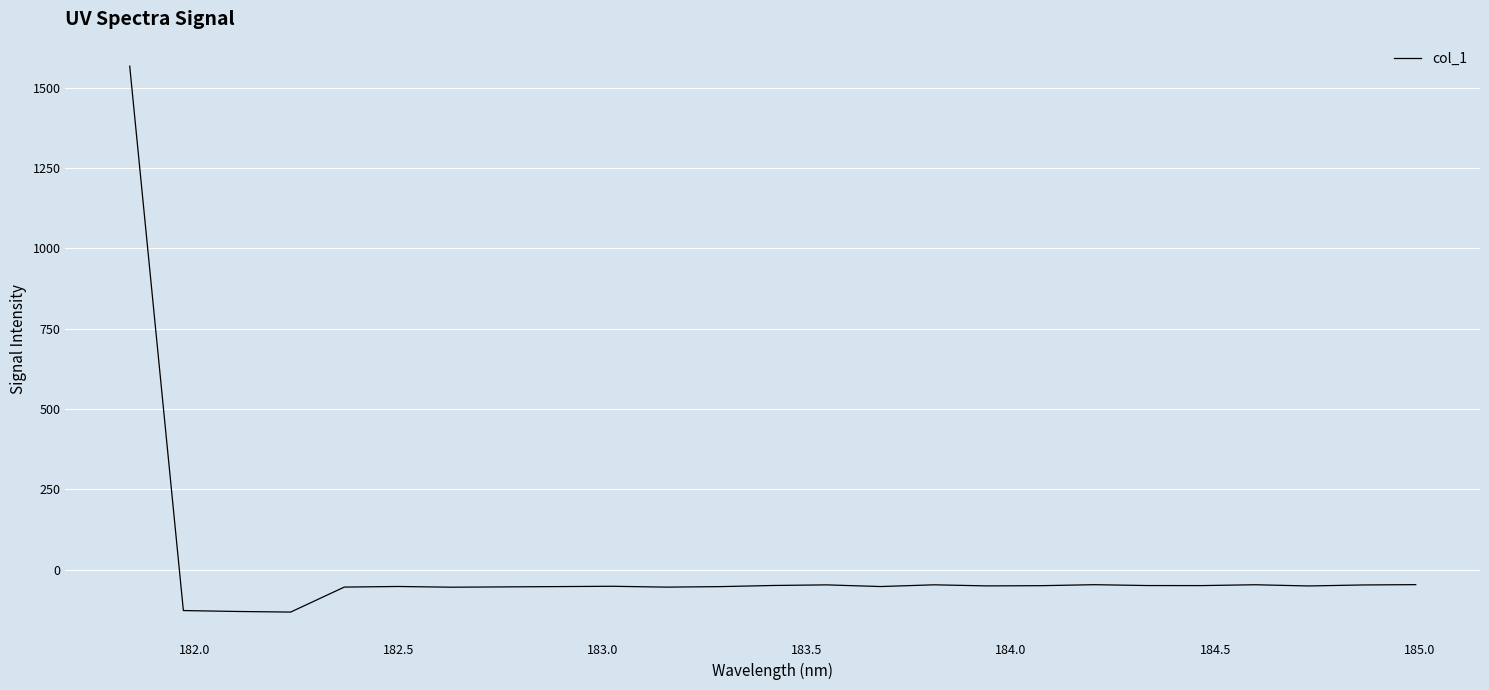

What is the sum of all values?

127.1